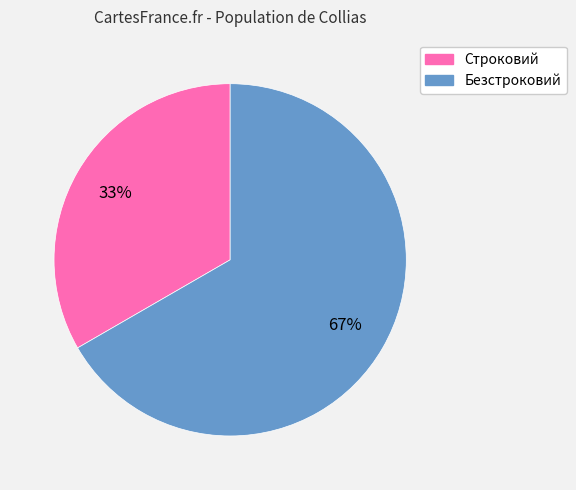

To the nearest percent, what portion does Безстроковий represent?

67%